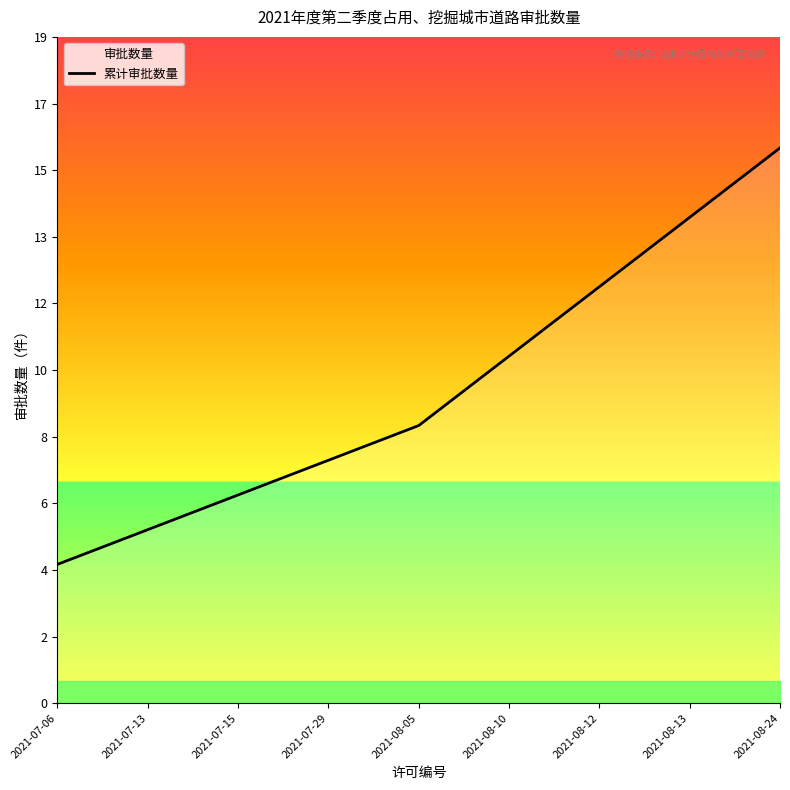

Does the chart display data point markers on the line(s)?

No